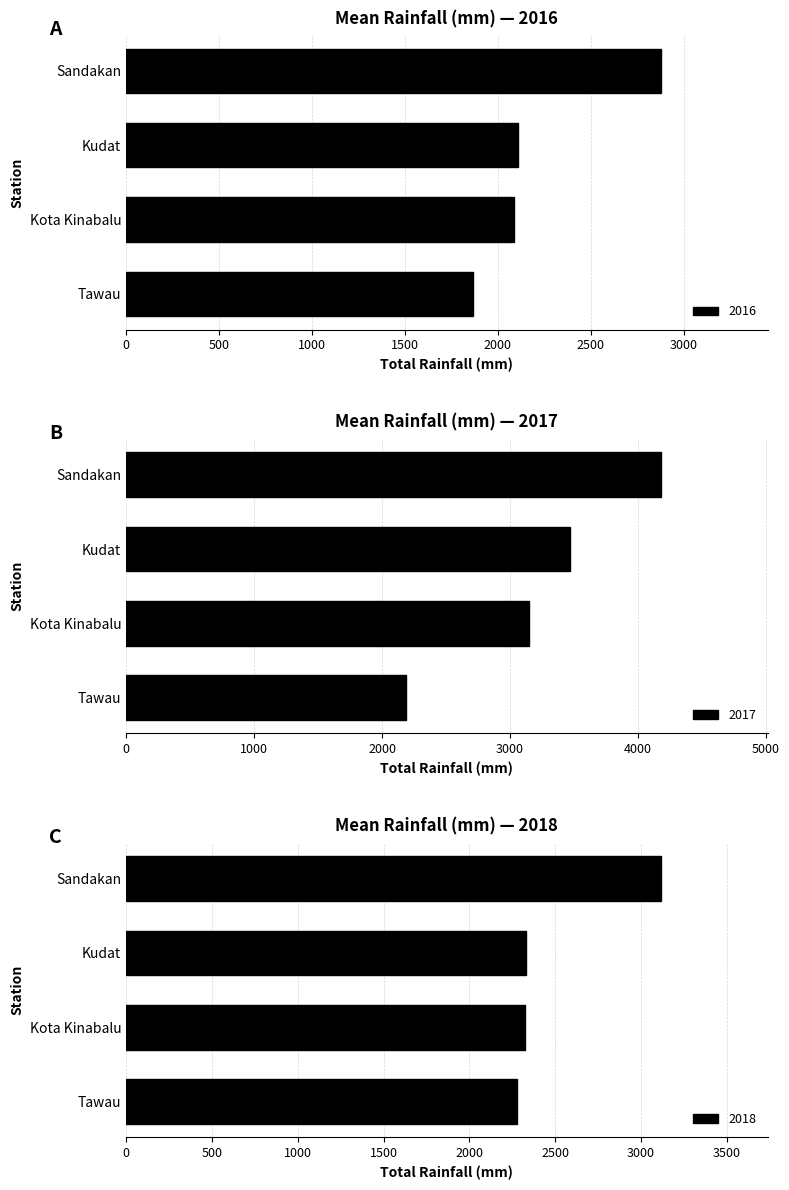

Is it true that 2016 equals 3625.7 at Kota Kinabalu?

False